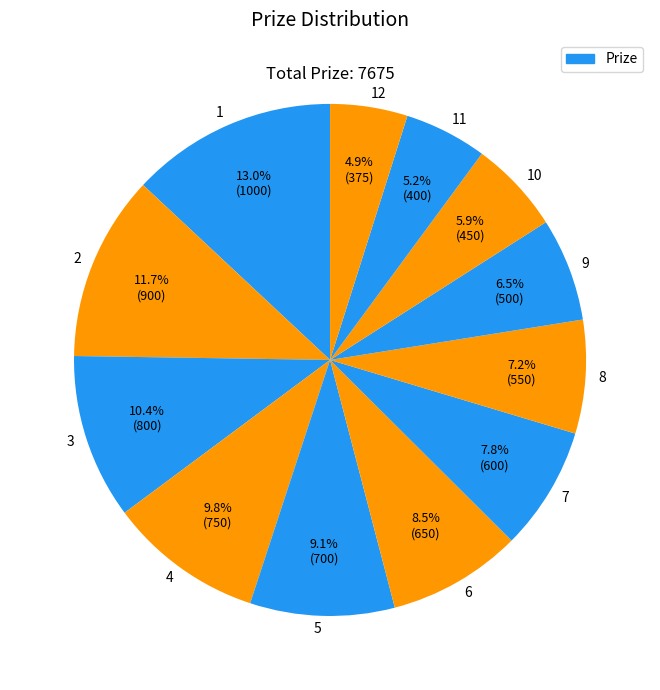

How many slices are in this pie chart?

12